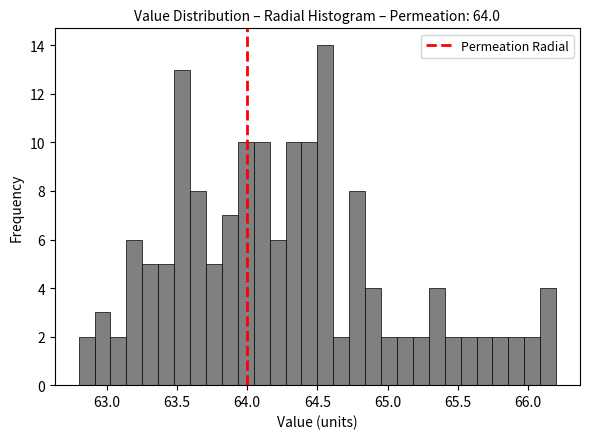

Around what value on the x-axis is the tallest bar? Give the approximate position of its centre, as read against the axis.

64.55